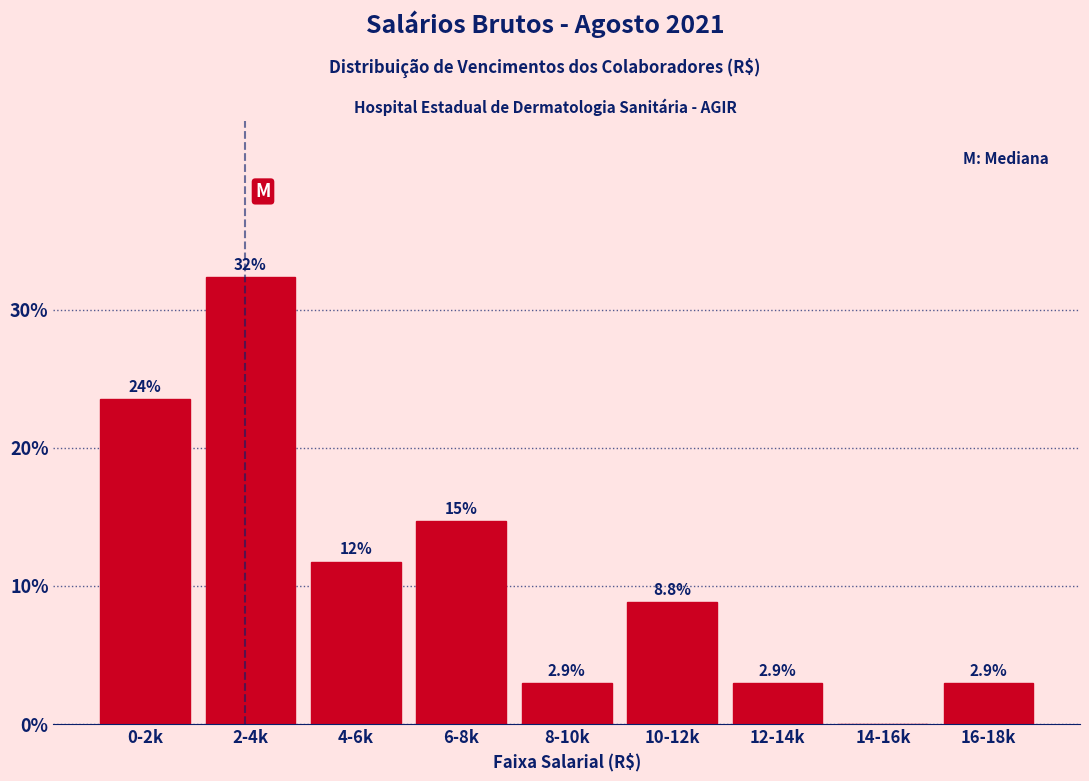

Reading right to left, transcribe all the data shown in this chart.

16-18k=2.9	14-16k=0.0	12-14k=2.9	10-12k=8.8	8-10k=2.9	6-8k=14.7	4-6k=11.8	2-4k=32.4	0-2k=23.5